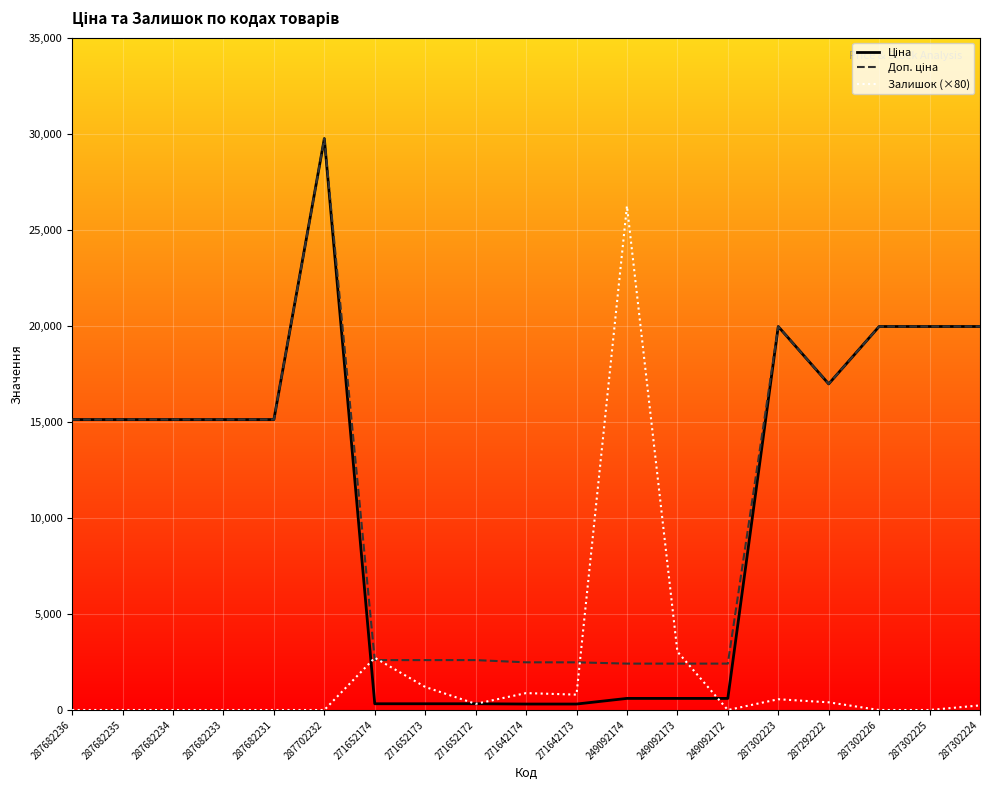

Is this an area chart (filled region under the line)?

No